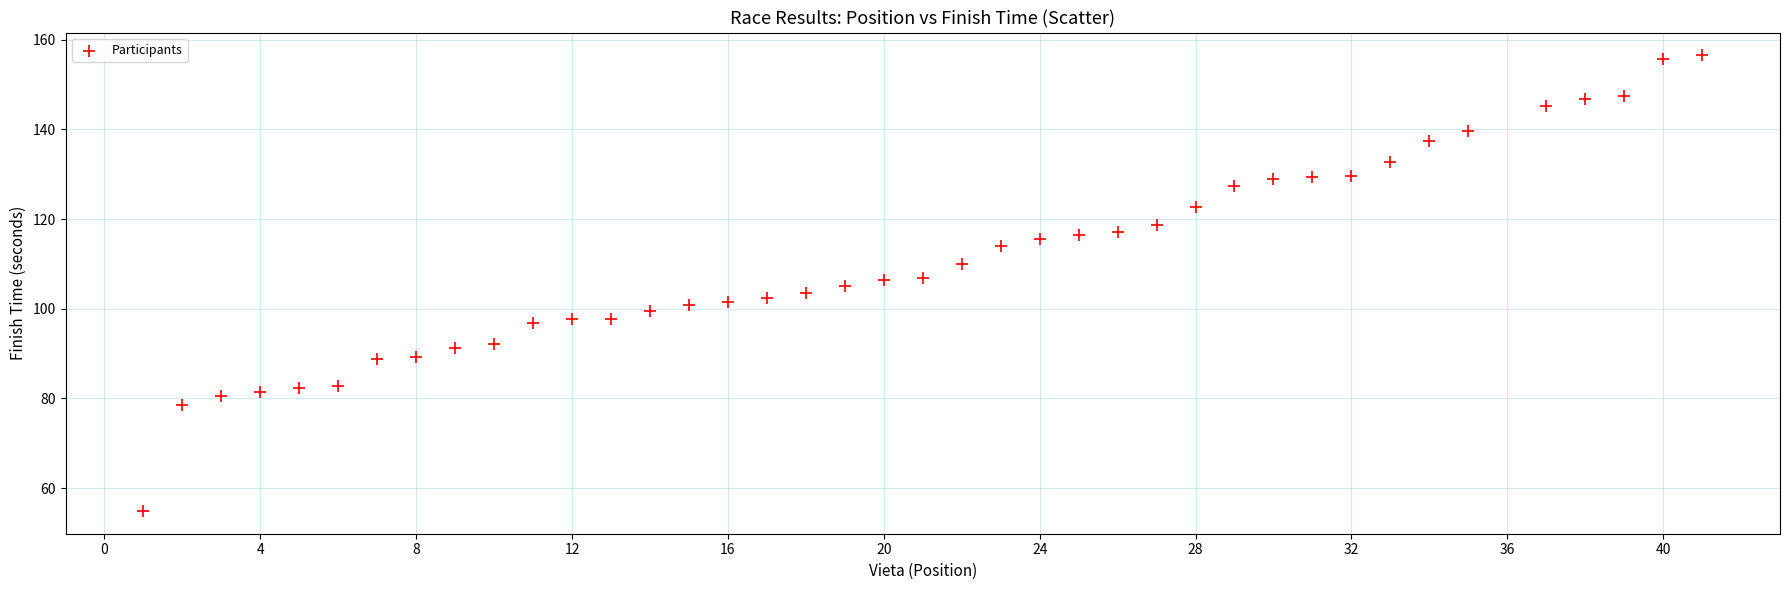

What is the range of Y values (max minus min)?

101.6